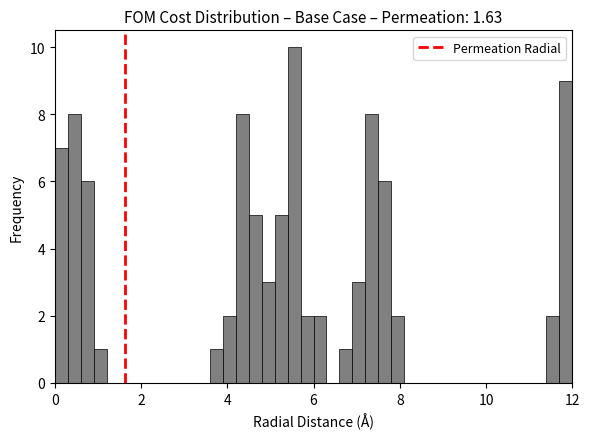

Around what value on the x-axis is the tallest bar? Give the approximate position of its centre, as read against the axis.

5.6